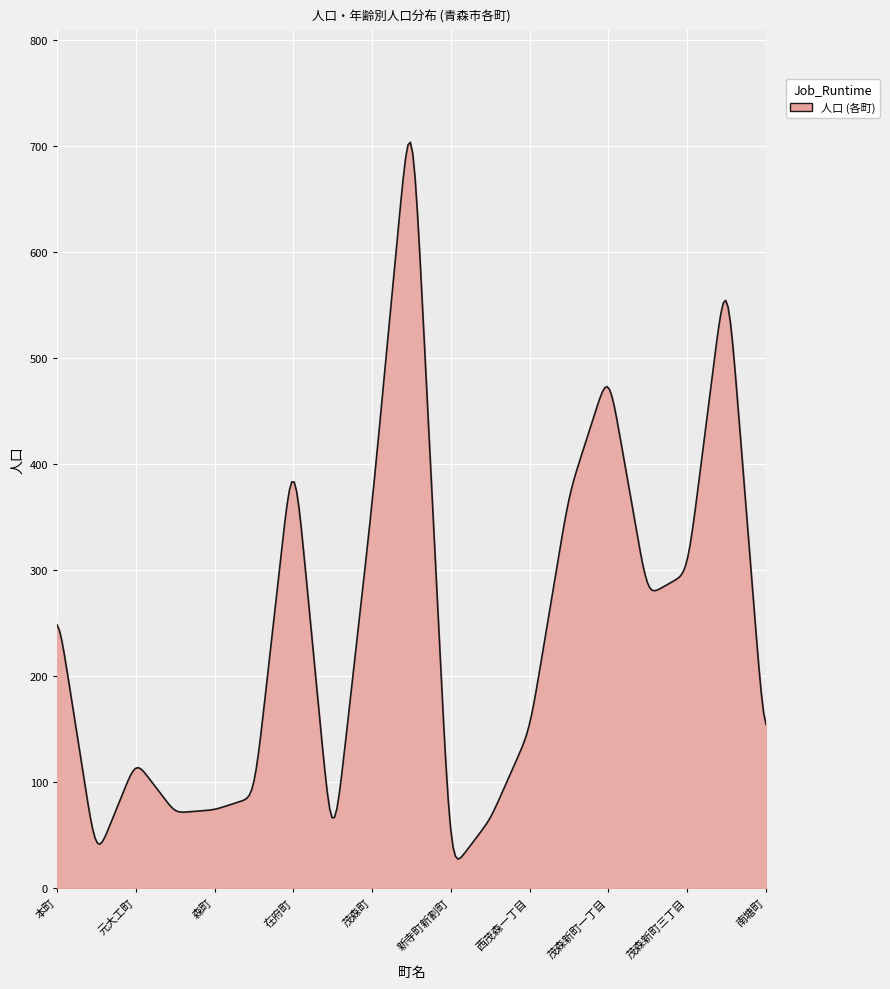

What is the difference between the maximum and minimum values?

676.0